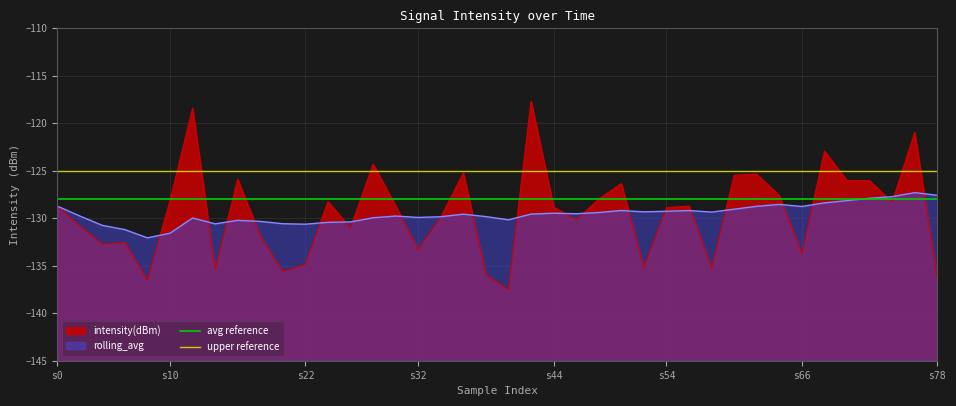

Where is avg reference nearest to the value -128?

s0